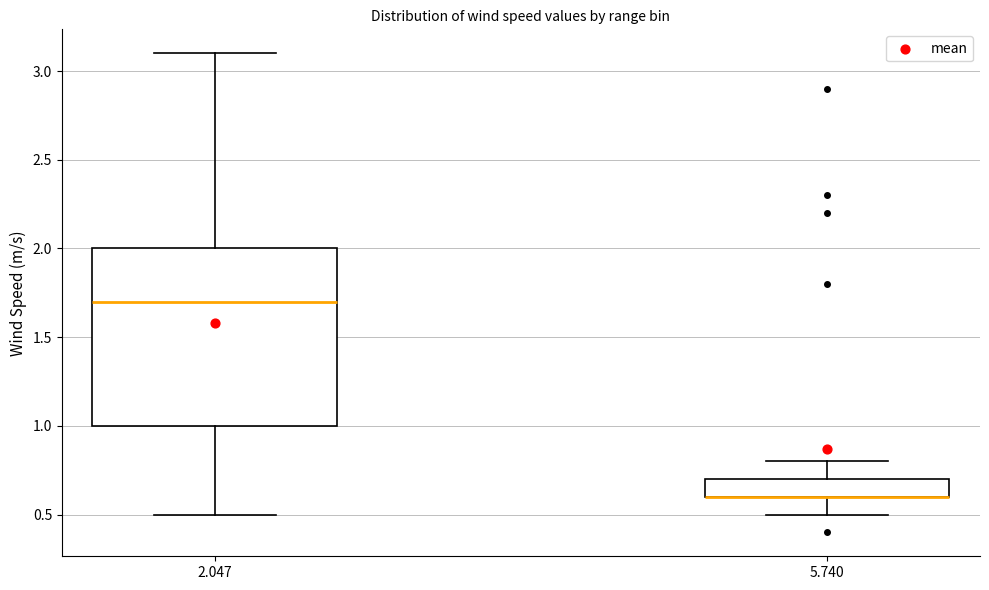

Reading left to right, read every box against the y-axis: the position of its median line, the range the box covers, and the ends of its whiskers. The values are not printed on the chart, so give them approximately, as read against the axis.

2.047: median 1.7, box 1.0 to 2.0, whiskers 0.5 to 3.1
5.740: median 0.6 (drawn on the box's lower edge), box 0.6 to 0.7, whiskers 0.5 to 0.8